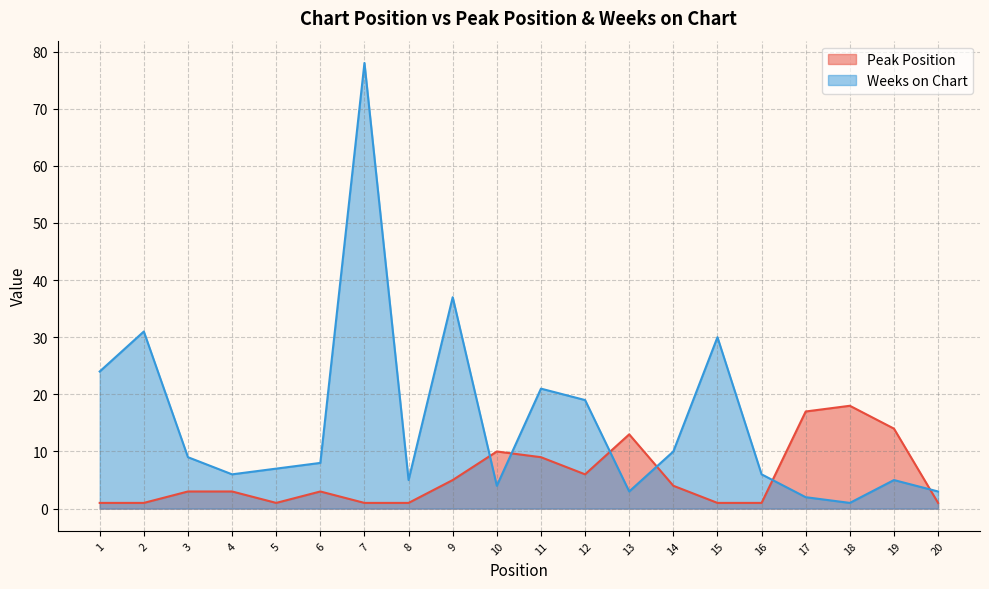

The value of Weeks on Chart at 17 is 0. True or false?

False